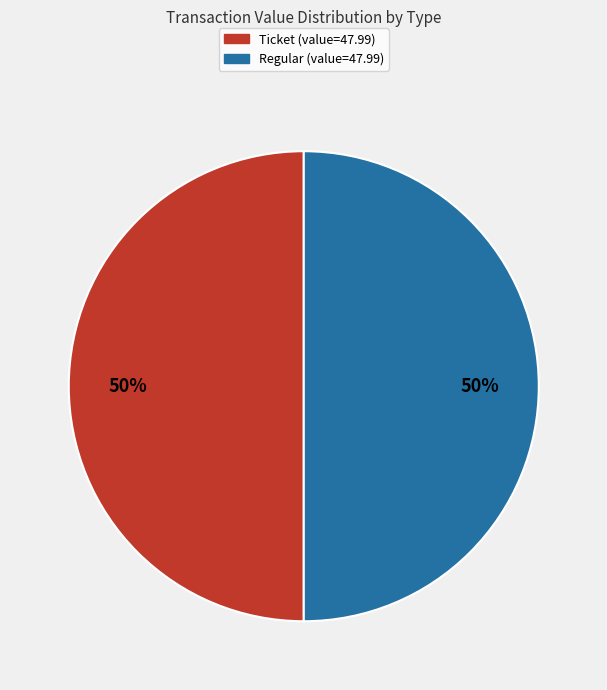

To the nearest percent, what is the average slice percentage?

50%